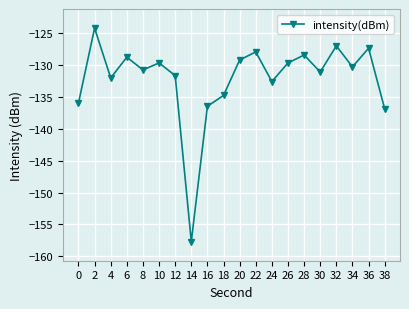

The chart shows a value of -127.4 at 36. True or false?

True